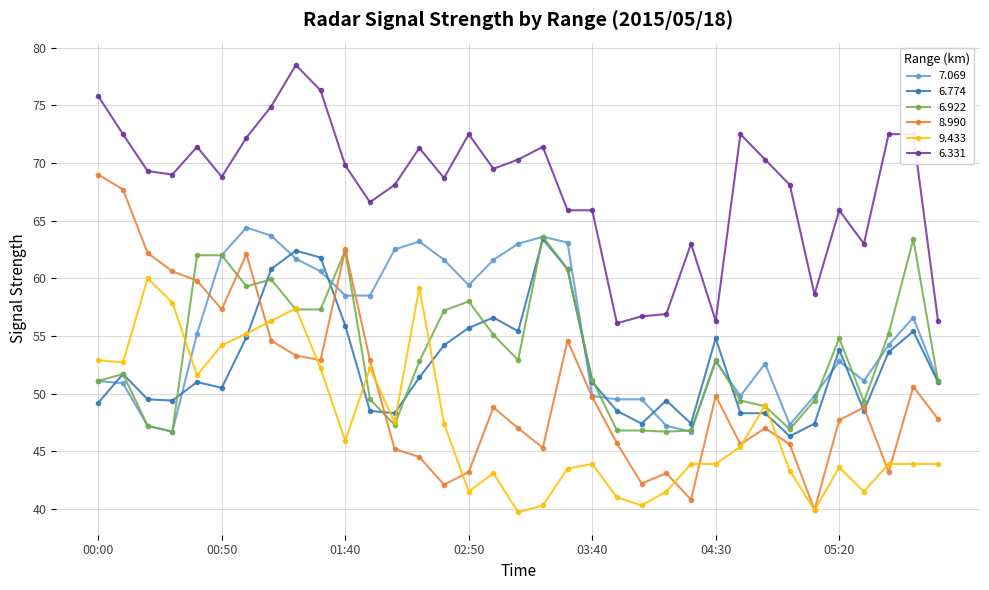

True or false: 6.331 and 6.922 intersect in this chart.

False